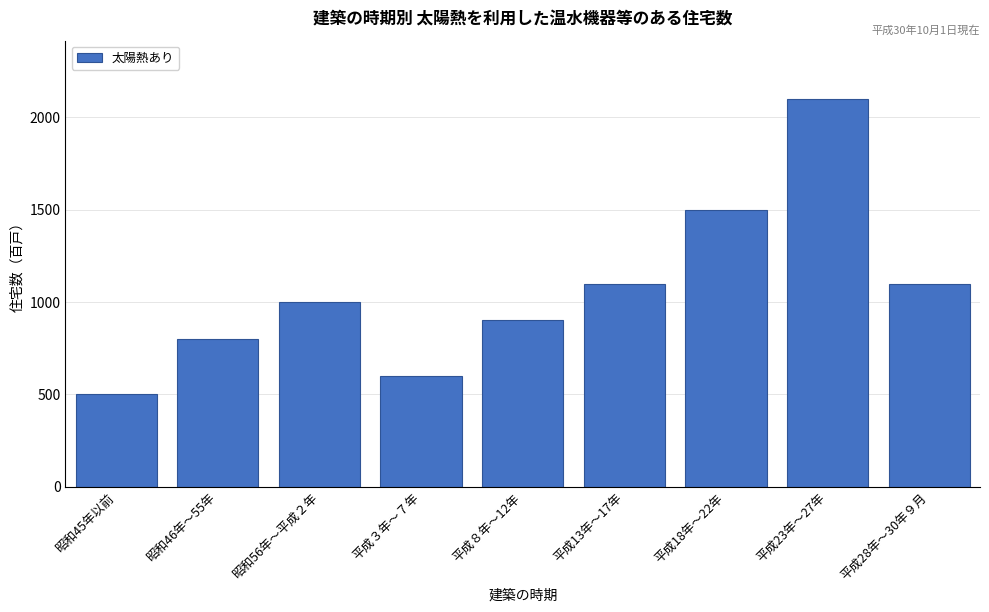

Reading left to right, transcribe all the data shown in this chart.

500	800	1000	600	900	1100	1500	2100	1100